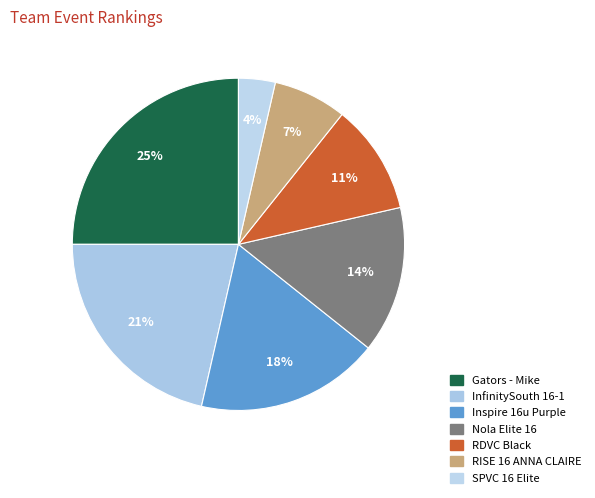

To the nearest percent, what portion does RDVC Black represent?

11%